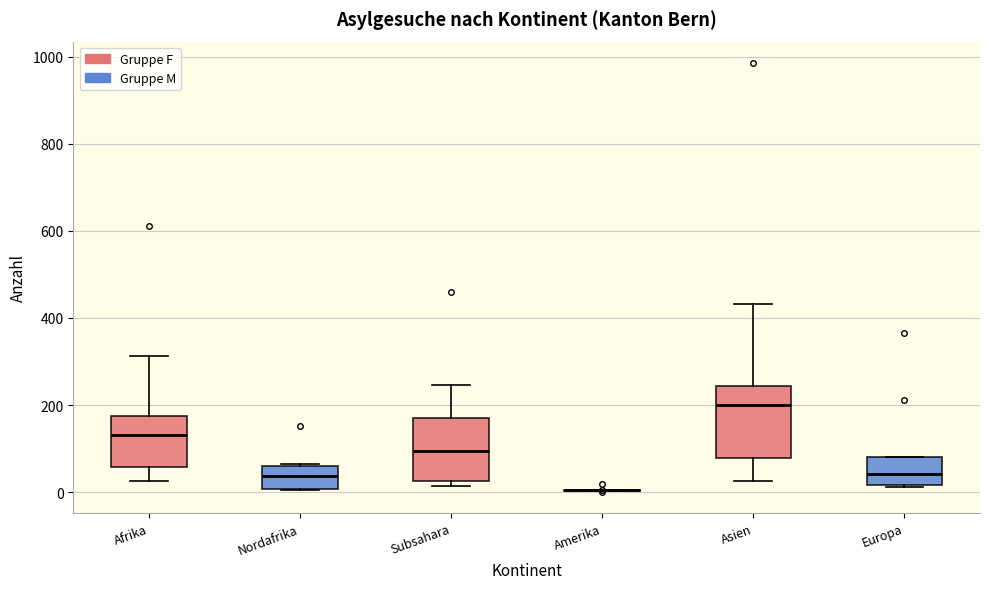

Reading left to right, transcribe this box plot: for each box, give where its median line is, the range the box spans, and where its two whiskers end, as read against the y-axis. The values are not printed on the chart, so give them approximately, as read against the axis.

Afrika: median 140, box 60 to 180, whiskers 20 to 320
Nordafrika: median 40, box 0 to 60, whiskers 0 to 60
Subsahara: median 100, box 20 to 180, whiskers 20 (just below the box's lower edge) to 240
Amerika: box collapsed to a line at 0, whiskers 0 to 0
Asien: median 200, box 80 to 240, whiskers 20 to 440
Europa: median 40, box 20 to 80, whiskers 20 to 80